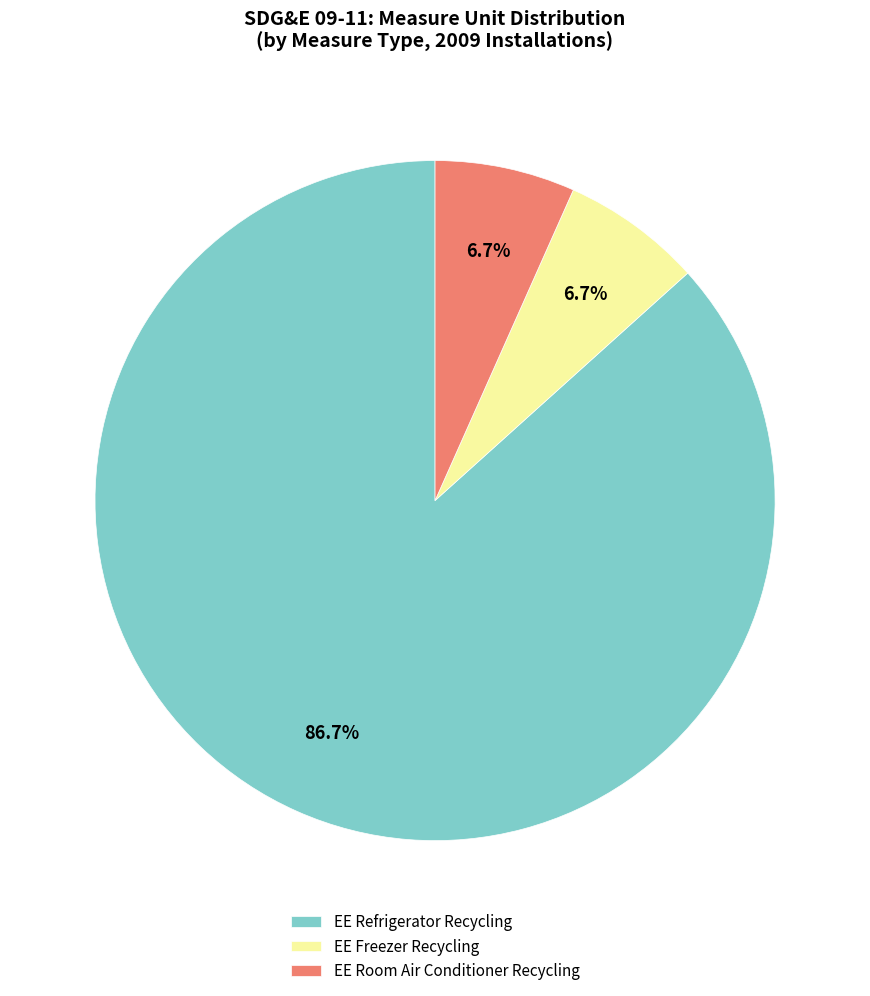

Which has a higher value, EE Room Air Conditioner Recycling or EE Refrigerator Recycling?

EE Refrigerator Recycling